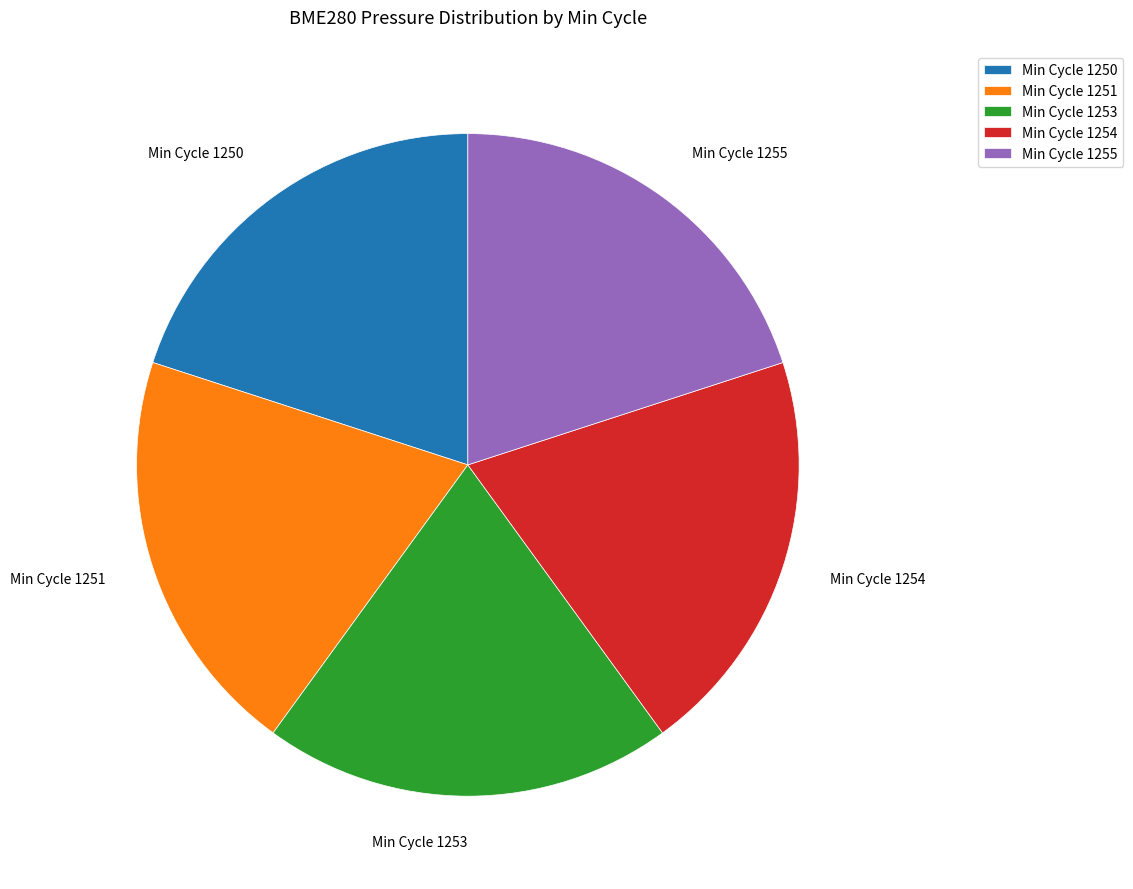

Does any single category account for the majority?

No